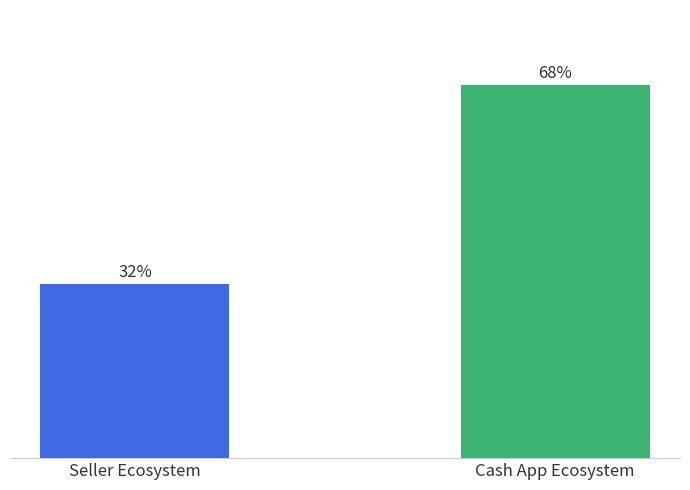

What is the label of the 2nd bar from the right?

Seller Ecosystem